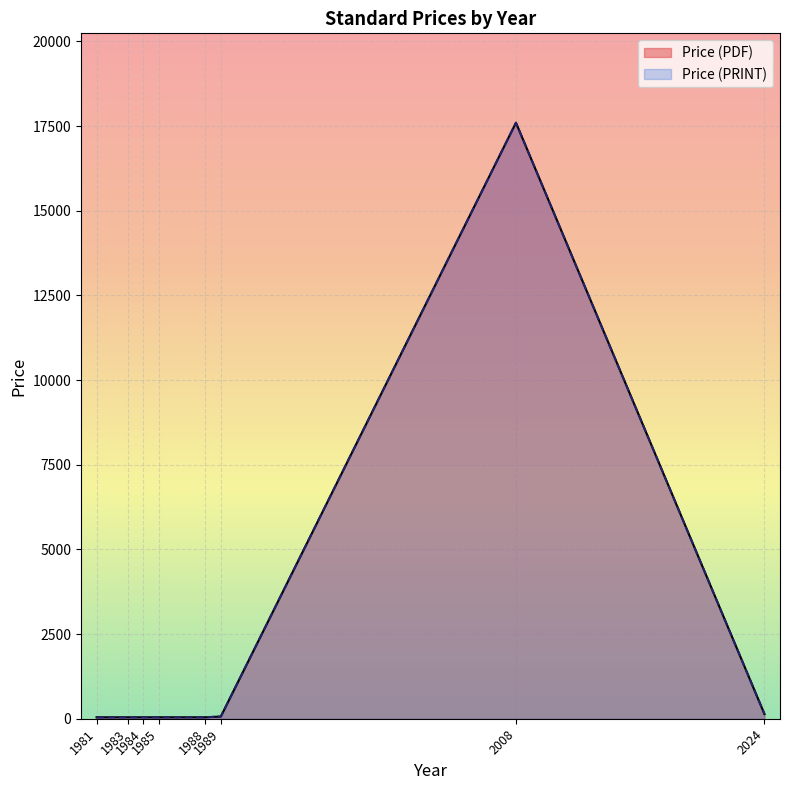

What are all the series names shown in the legend?

Price (PDF), Price (PRINT)